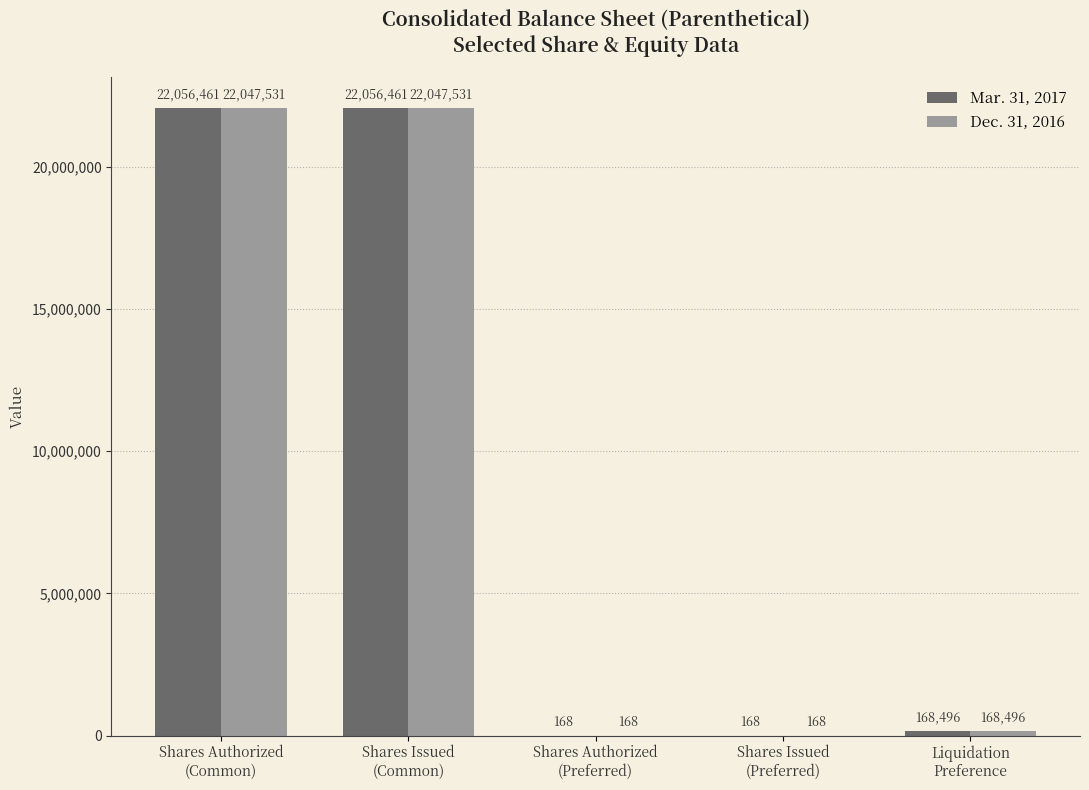

What is the maximum value for Mar. 31, 2017?

22056461